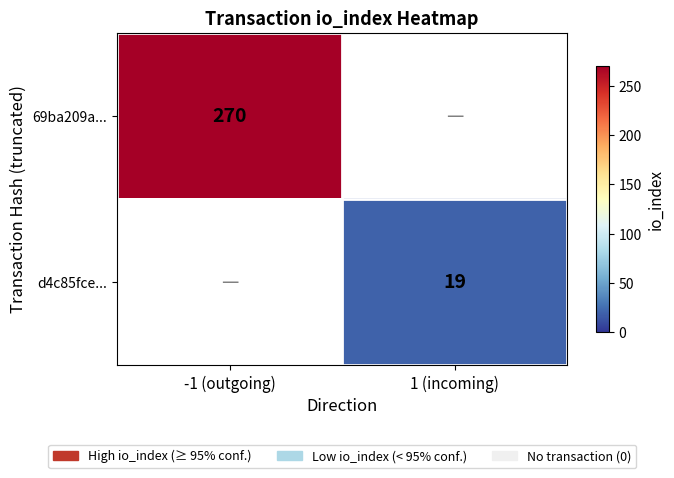

Is the value of d4c85fce... at 1 (incoming) greater than the value of 69ba209a... at -1 (outgoing)?

No